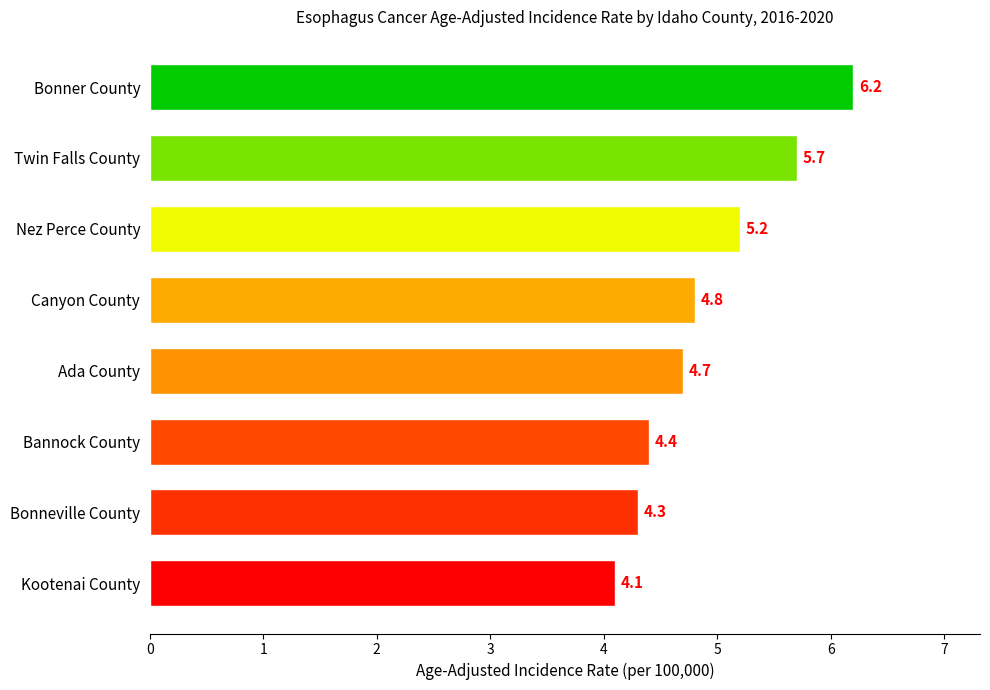

What is the difference between the values at Bonneville County and Bonner County?

1.9